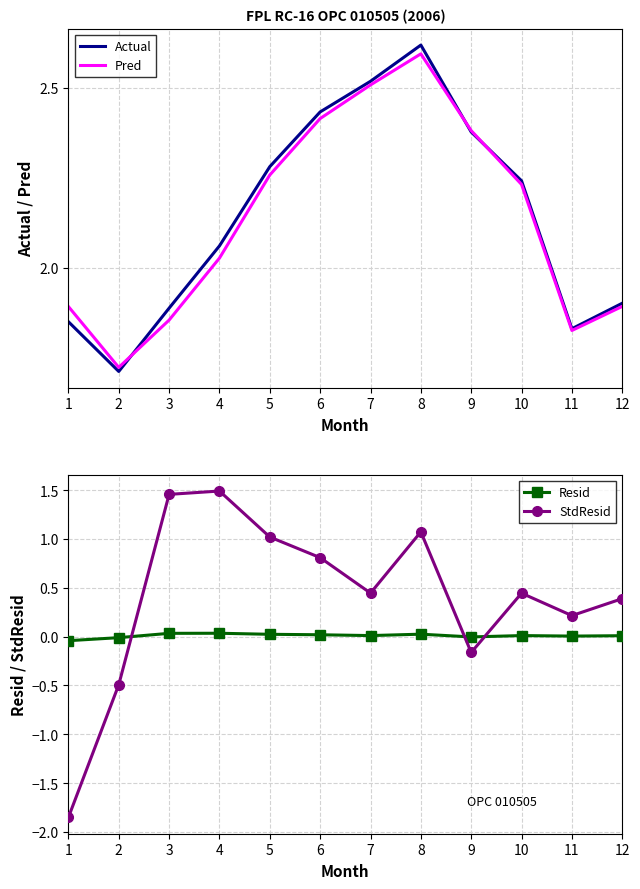

How many interior local peaks does the Resid series have?

3